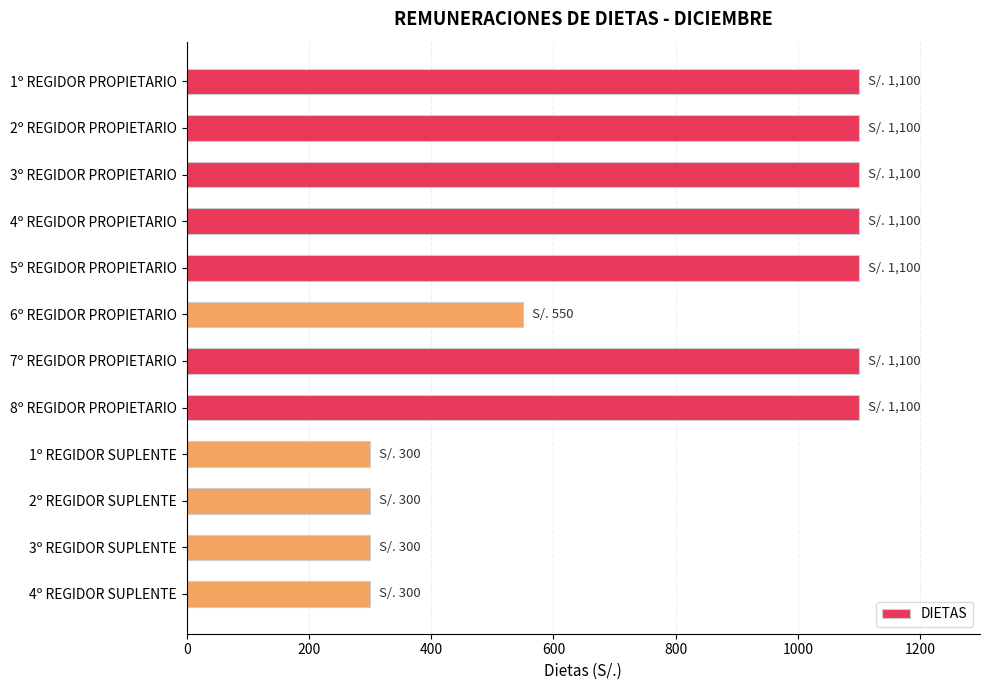

At which label is the value closest to 700?

6º REGIDOR PROPIETARIO